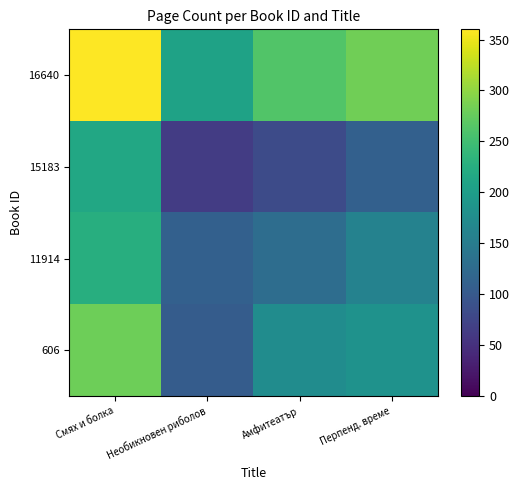

Count the number of categories in the chart.

4